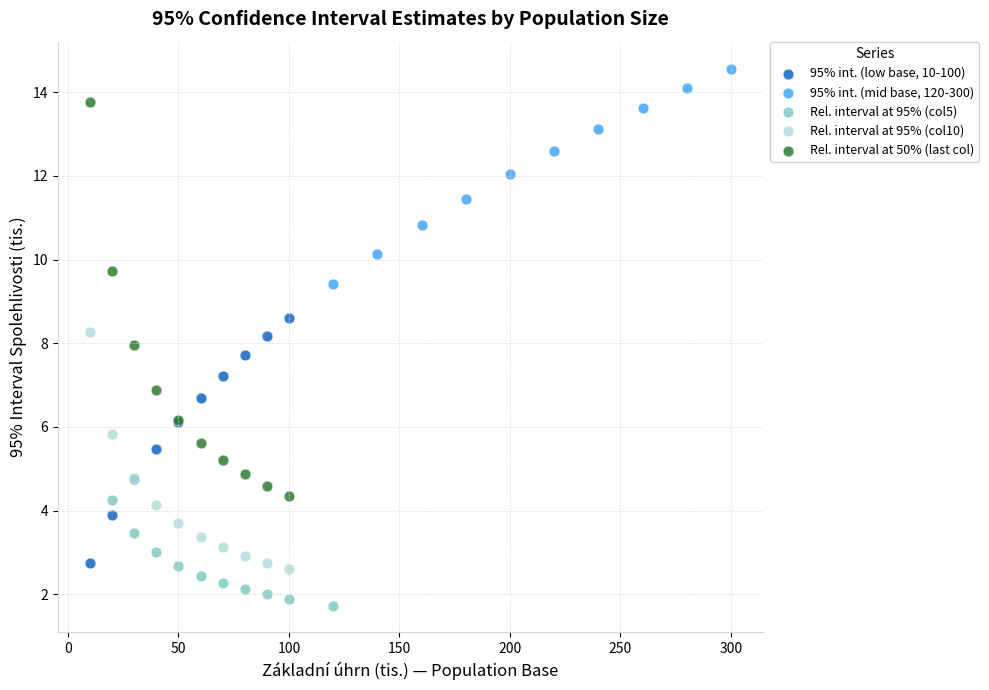

Which series reaches the minimum Y coordinate?

Rel. interval at 95% (col5)